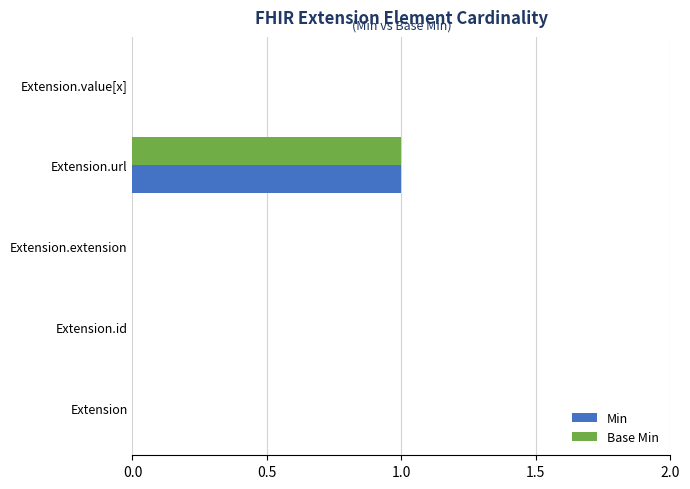

How many data points does each series have?

5